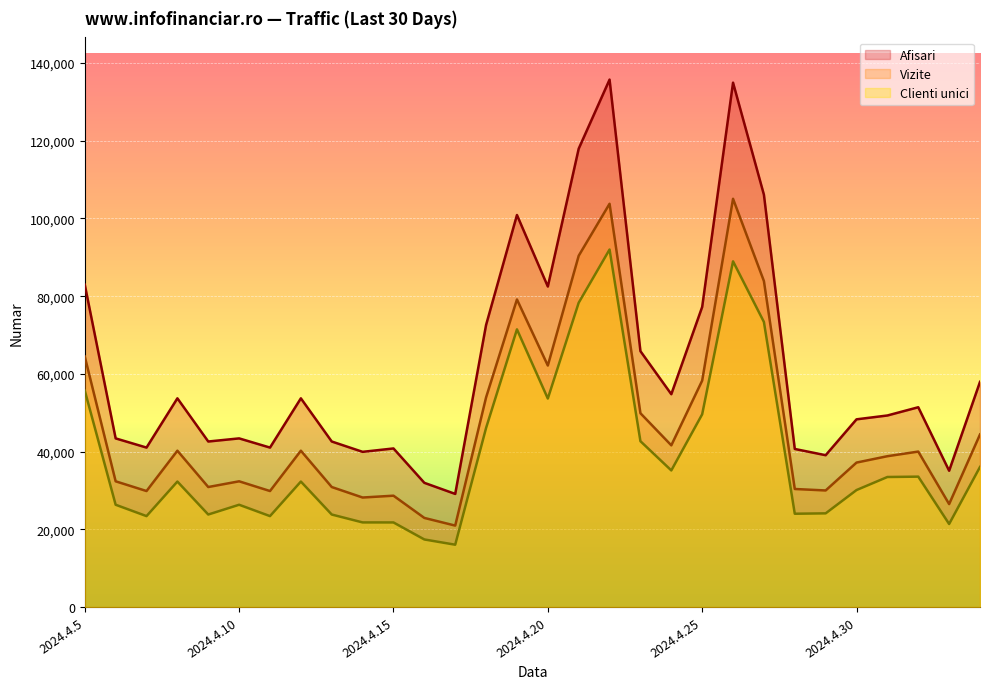

At which category does Afisari reach its first local peak?

2024.4.8